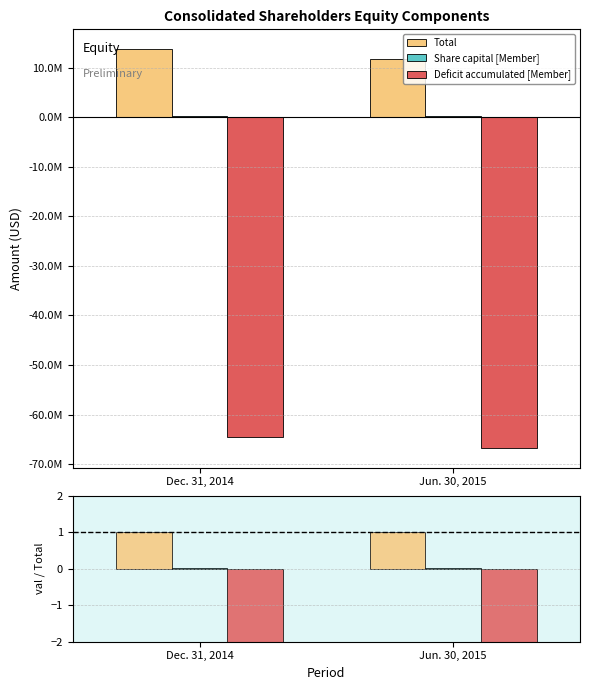

Between Dec. 31, 2014 and Jun. 30, 2015, which series saw the biggest shift?

Deficit accumulated [Member]